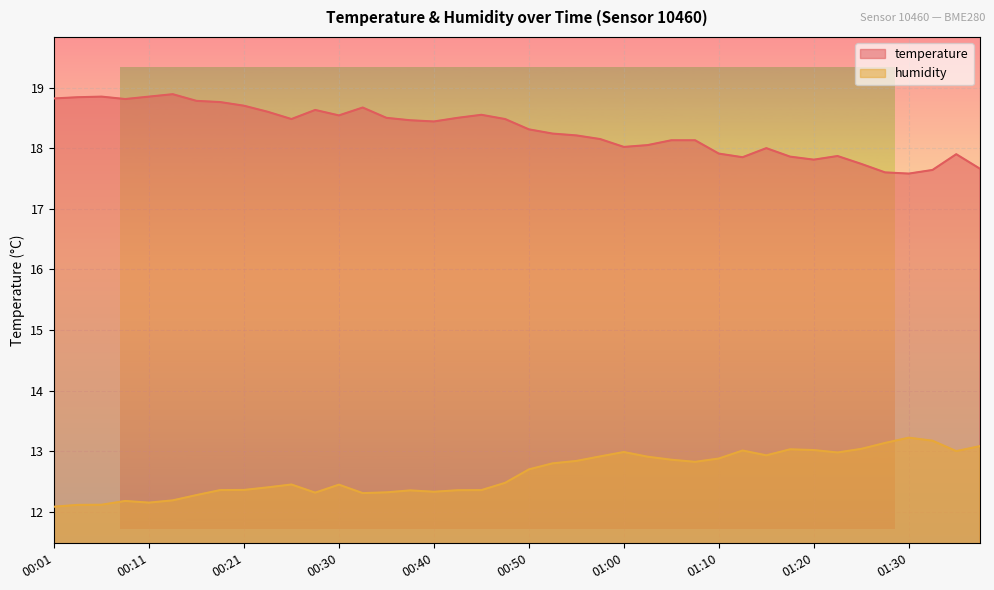

Is it true that humidity equals 22.0 at 00:53?

False